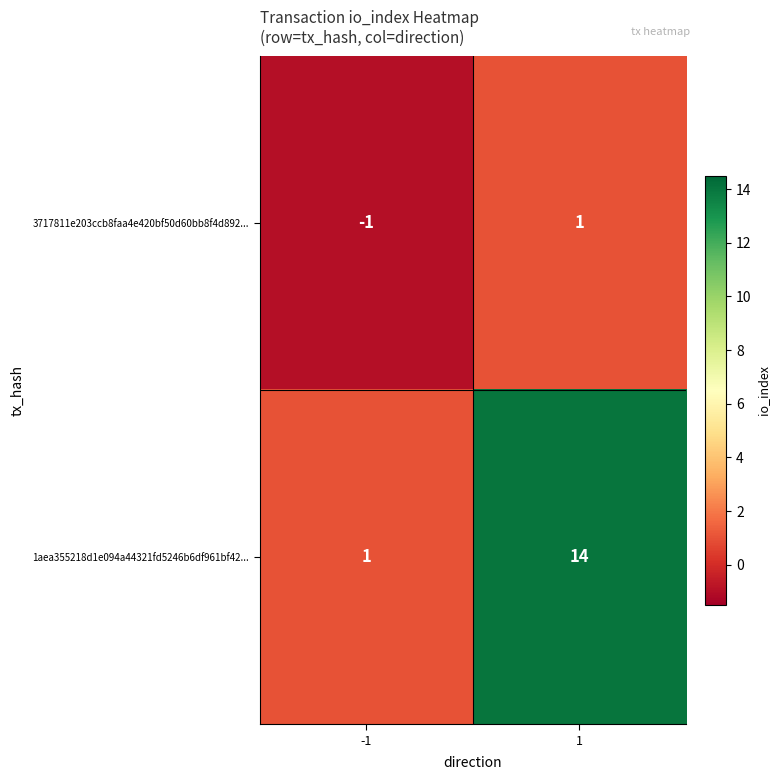

Which series has the largest total across all categories?

1aea355218d1e094a44321fd5246b6df961bf42...